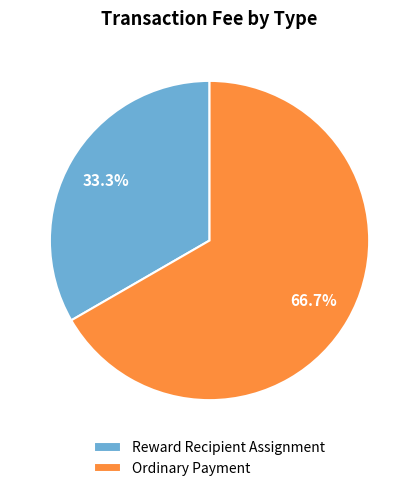

Is the sum of Reward Recipient Assignment and Ordinary Payment greater than half?

Yes